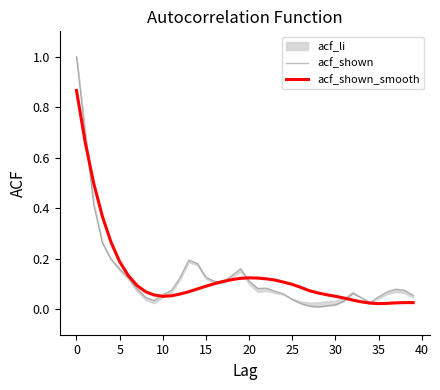

The value of acf_shown_smooth at 11 is 0.1. True or false?

True